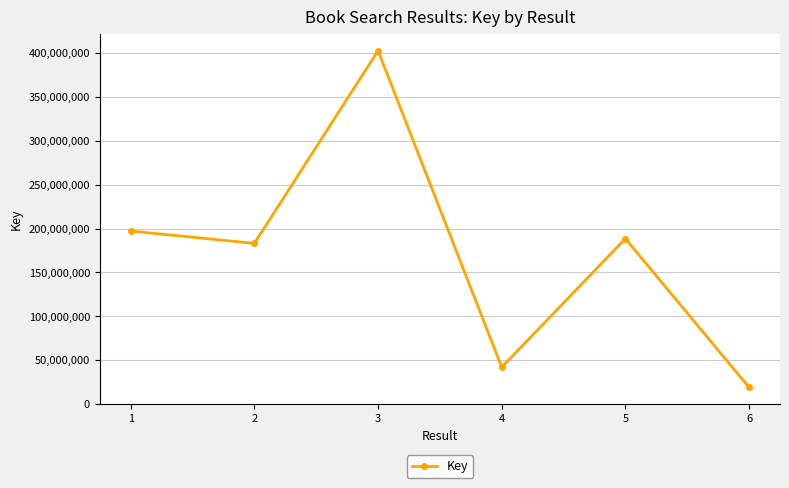

At which label is the value closest to 210817892?

1